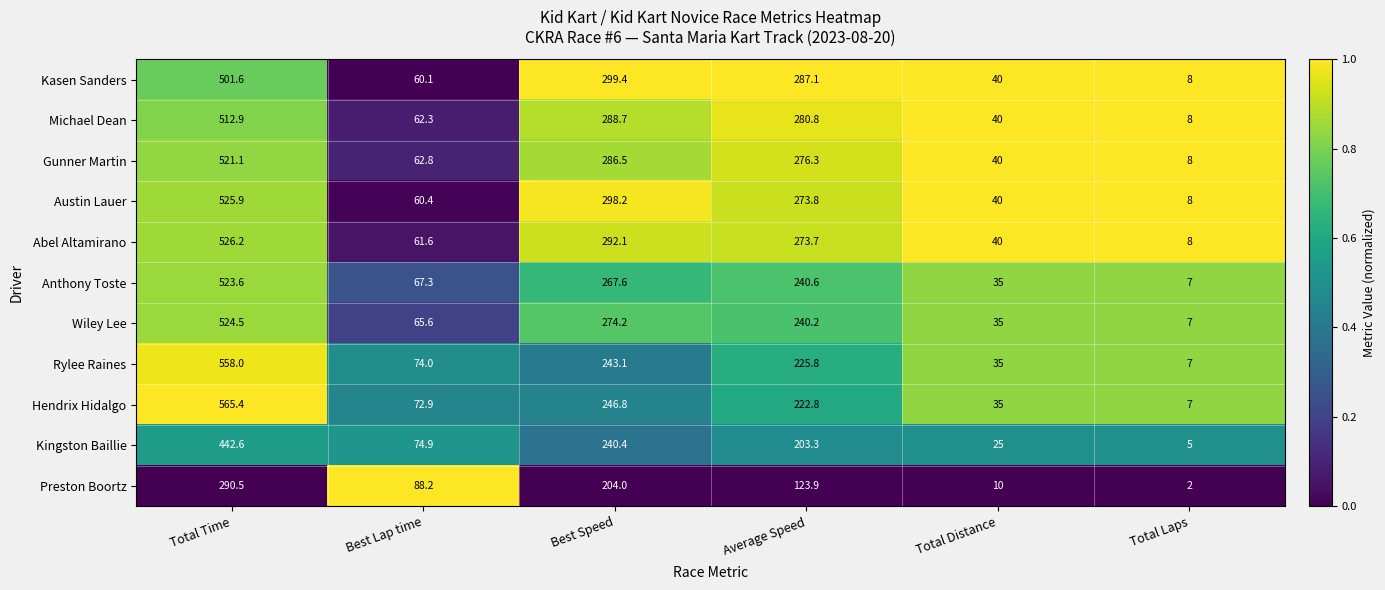

Rank the categories by Kingston Baillie value from lowest to highest.

Total Laps, Total Distance, Best Lap time, Average Speed, Best Speed, Total Time